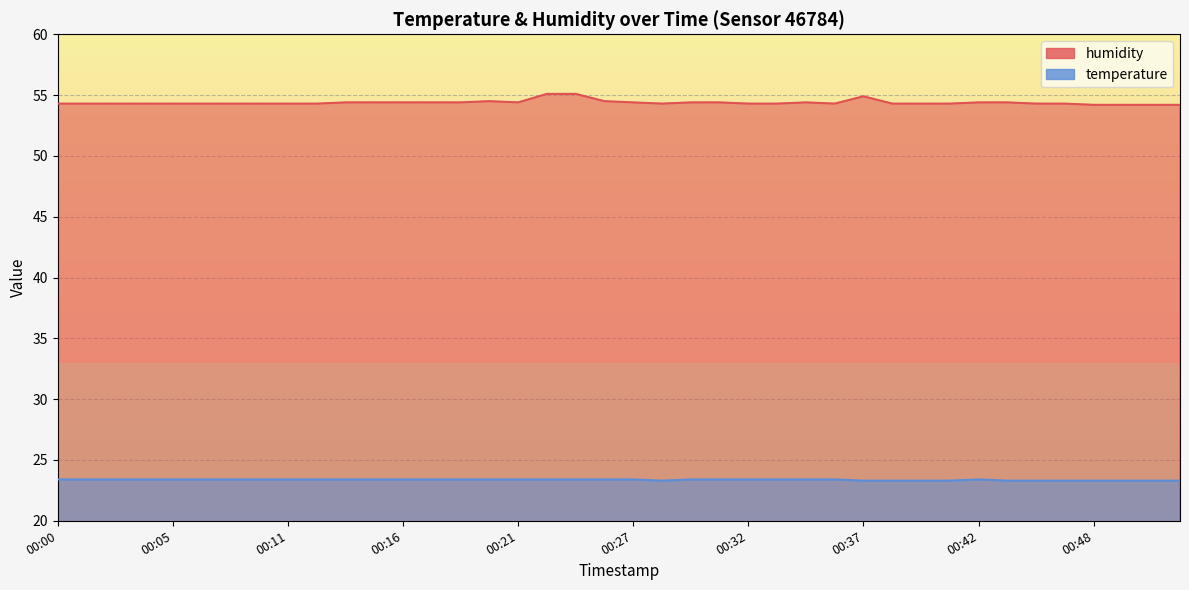

Between 00:32 and 00:36, which series saw the biggest shift?

humidity